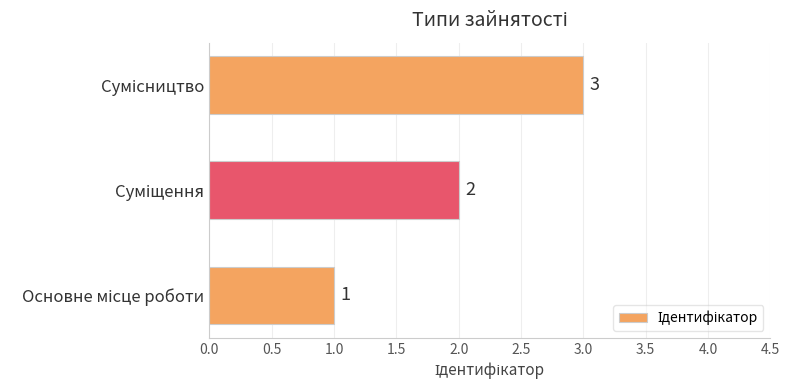

How many values are between 1 and 3?

3